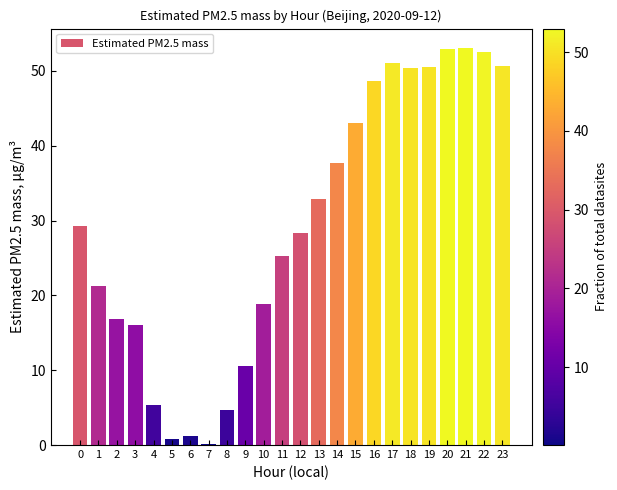

At which category does the chart reach its minimum across all series?

7